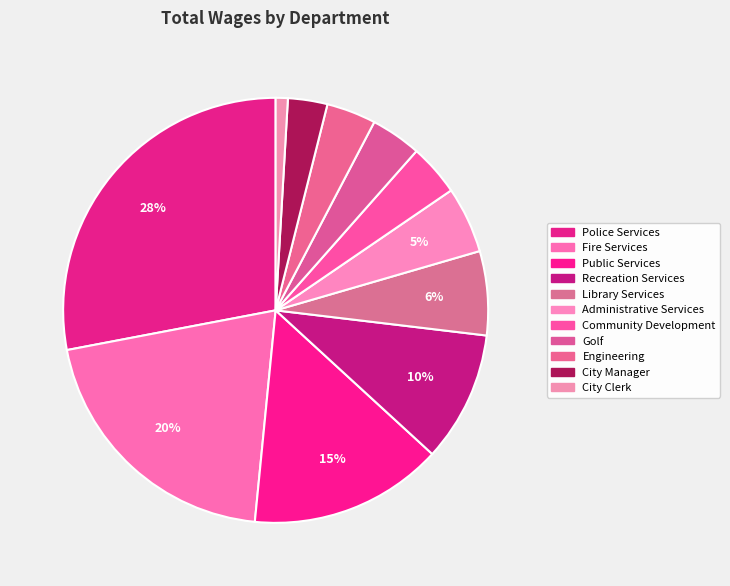

What percentage is NOT represented by Public Services?

85.3%